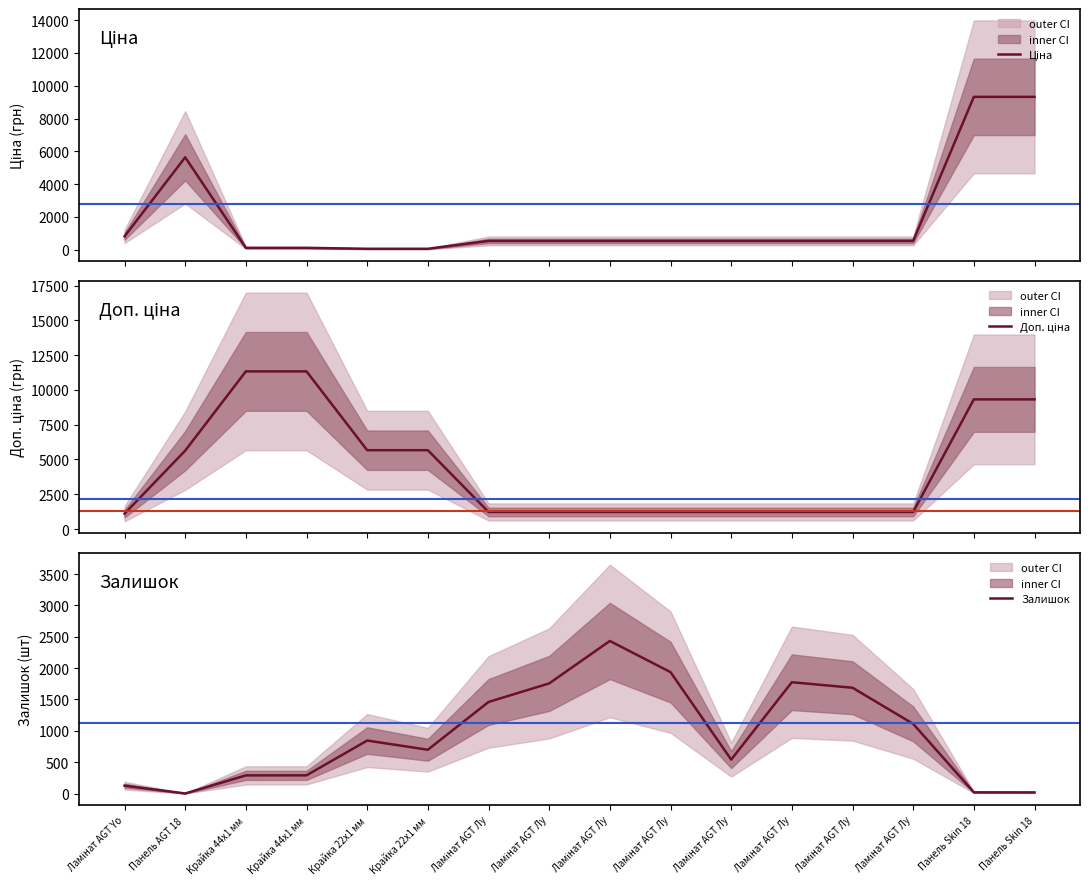

What is the highest value of the Ціна series?

9321.4